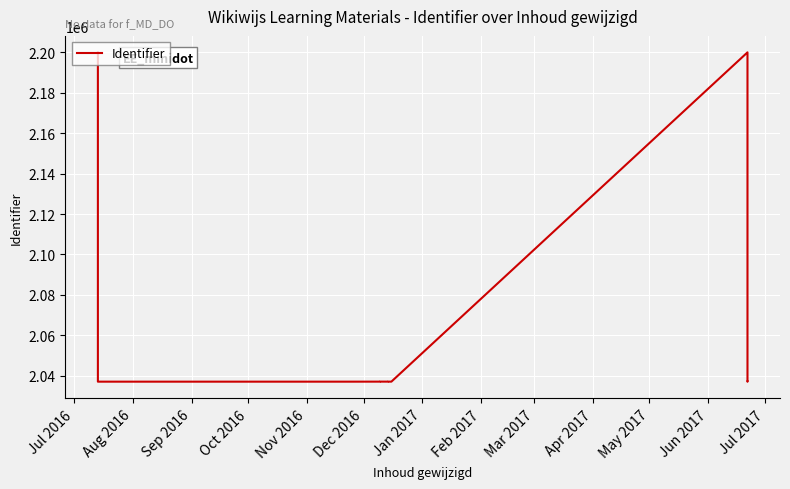

Where is the first local minimum?

Aug 2016